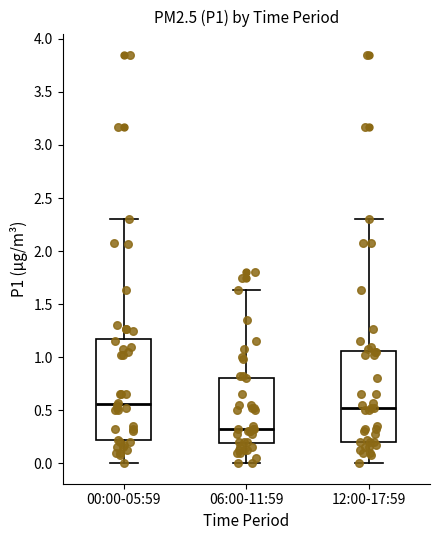

Reading left to right, transcribe this box plot: for each box, give where its median line is, the range the box spans, and where its two whiskers end, as read against the y-axis. The values are not printed on the chart, so give them approximately, as read against the axis.

00:00-05:59: median 0.55, box 0.20 to 1.20, whiskers 0.00 to 2.30
06:00-11:59: median 0.30, box 0.20 to 0.80, whiskers 0.00 to 1.65
12:00-17:59: median 0.50, box 0.20 to 1.05, whiskers 0.00 to 2.30